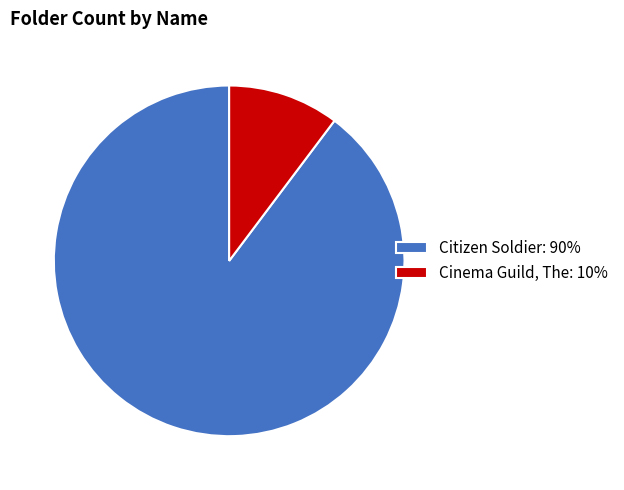

Is Citizen Soldier the majority of the pie?

Yes